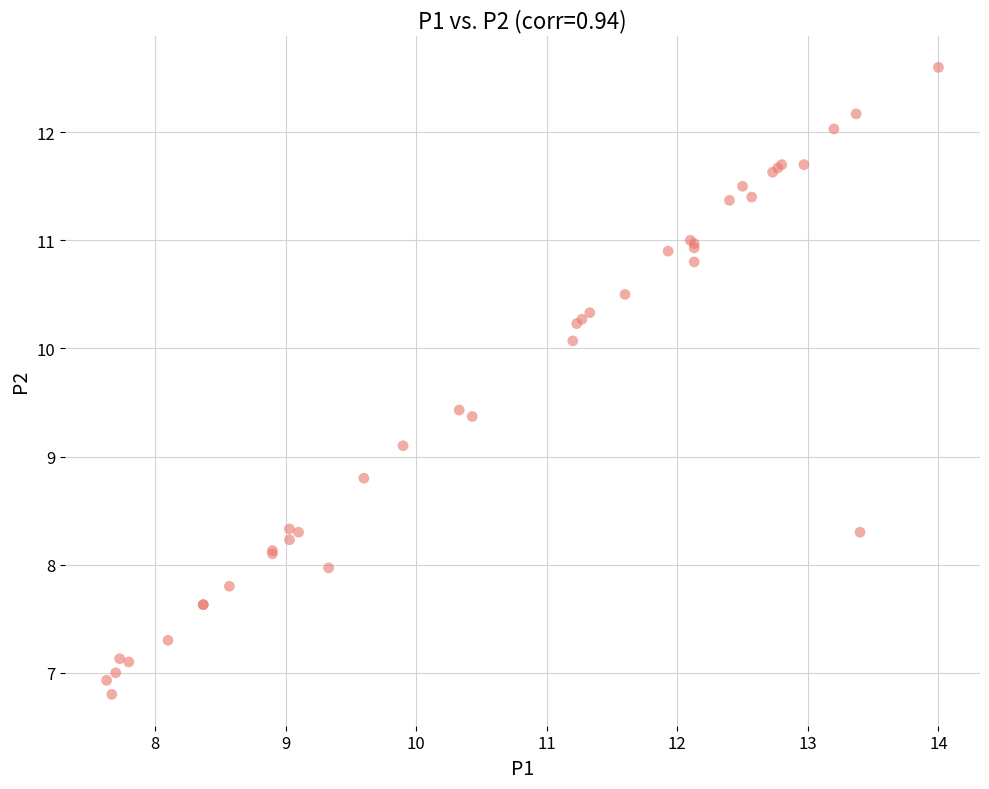

What Y value in the scatter plot is closest to 9?

9.1